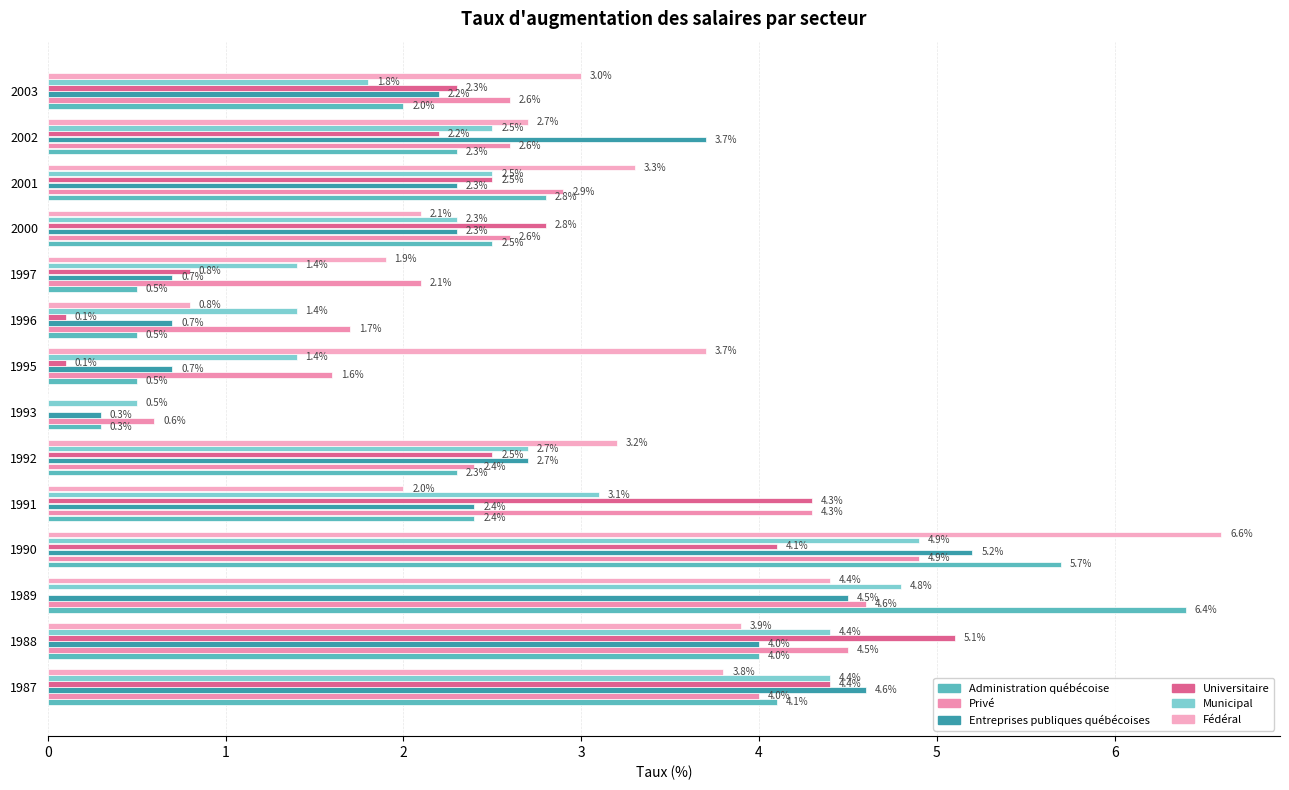

How many data points does each series have?

14